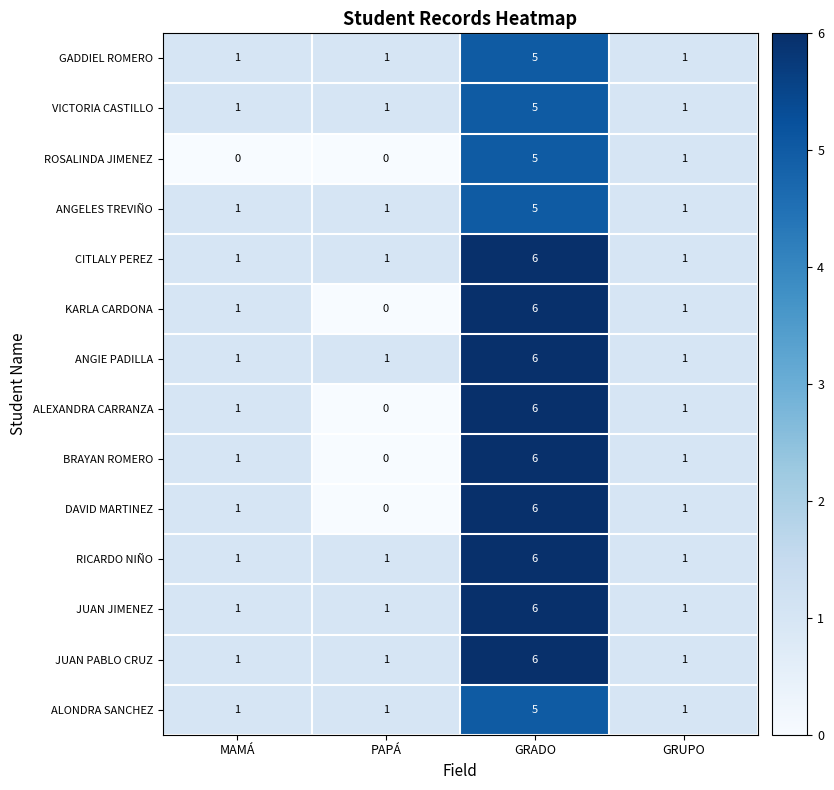

At which category is the sum across all series the highest?

GRADO